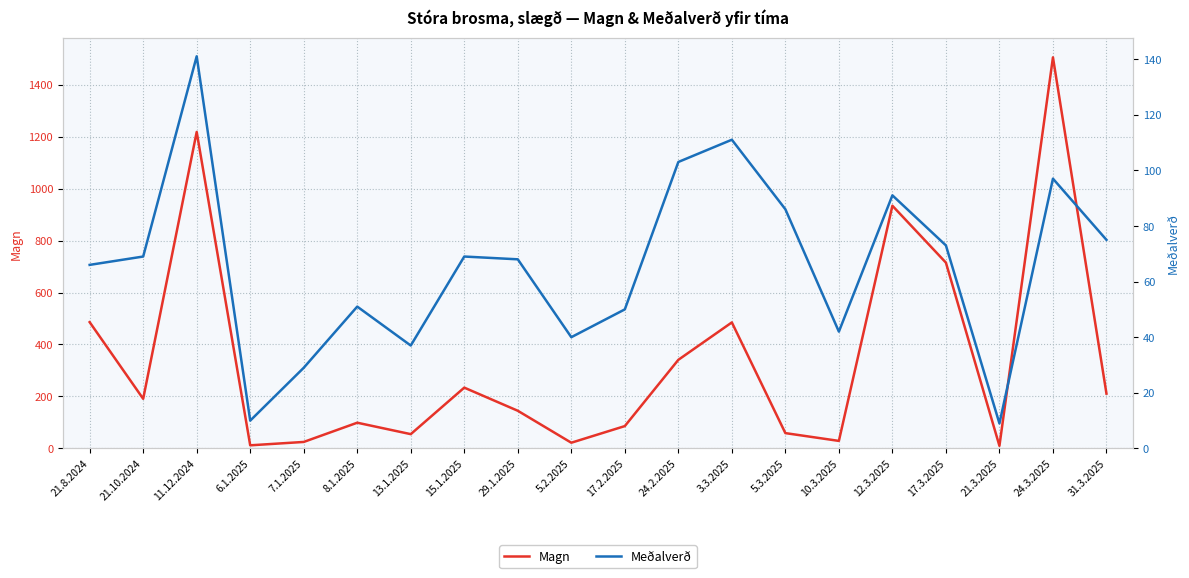

Reading left to right, transcribe all the data shown in this chart.

Magn: 486	191	1218	12	25	99	55	234	145	22	86	341	485	59	29	934	715	10	1505	211
Meðalverð: 66	69	141	10	29	51	37	69	68	40	50	103	111	86	42	91	73	9	97	75